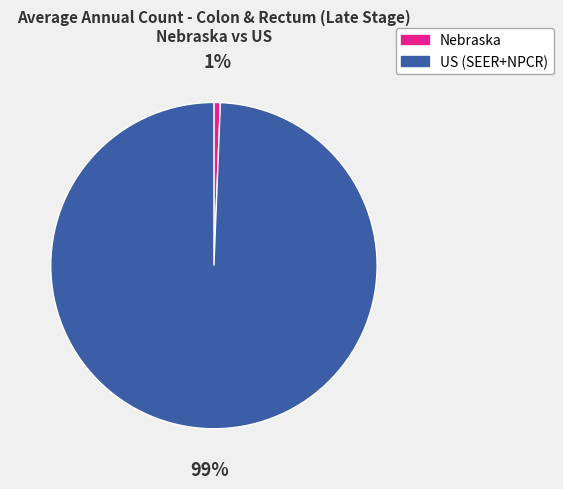

To the nearest percent, what portion does US (SEER+NPCR) represent?

99%